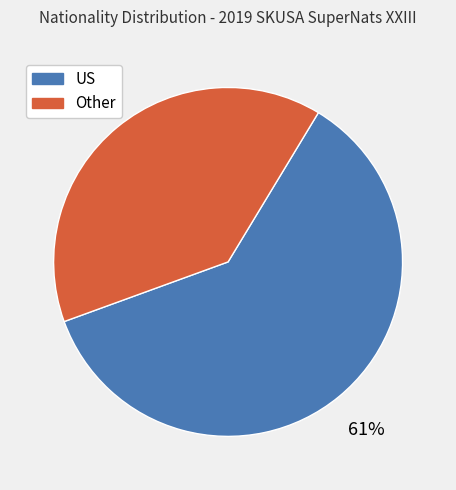

Combined, do US and Other account for over 50%?

Yes